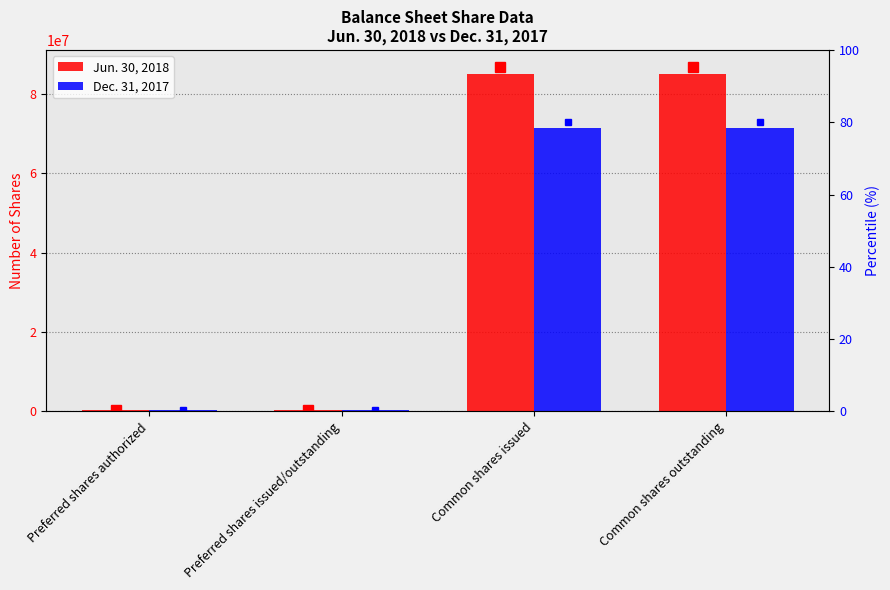

At which category is the sum across all series the highest?

Common shares issued